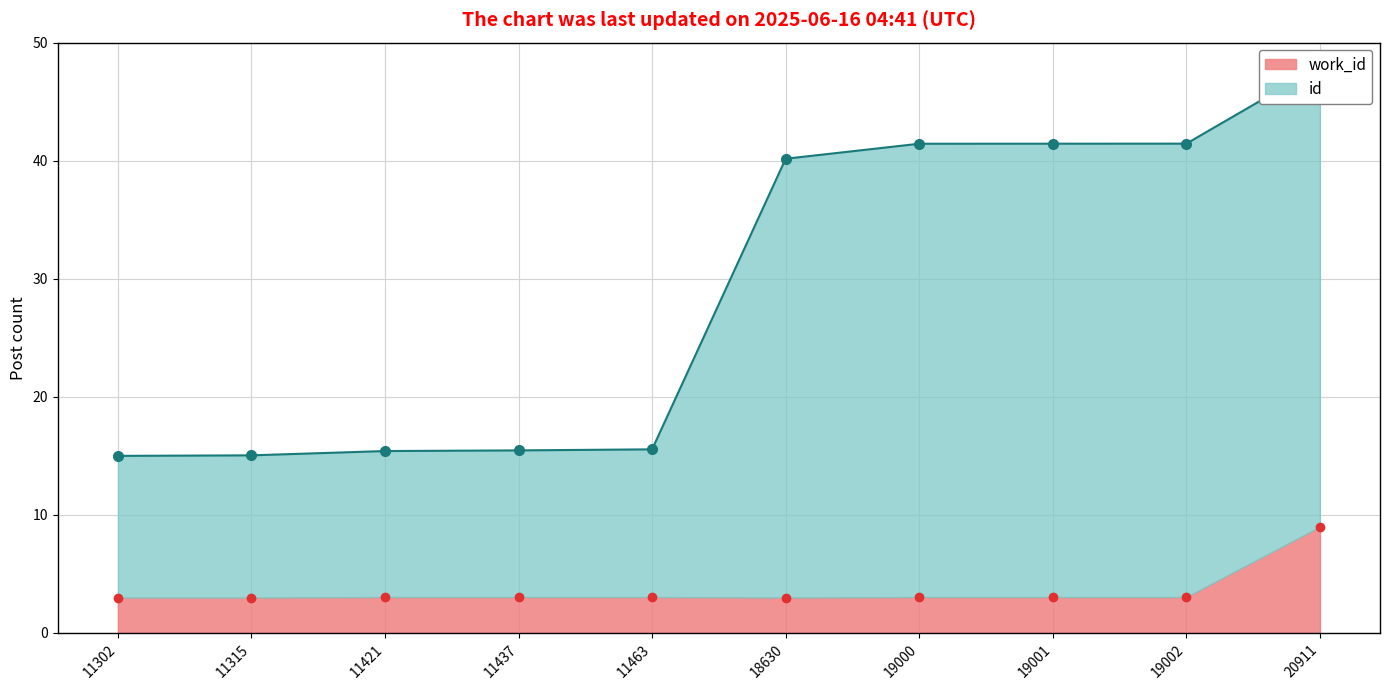

Reading left to right, list all the values displayed in this chart.

work_id: 3.0	3.0	3.0	3.0	3.0	3.0	3.0	3.0	3.0	9.0
id: 15.0	15.0	15.4	15.5	15.6	40.2	41.4	41.4	41.4	48.0